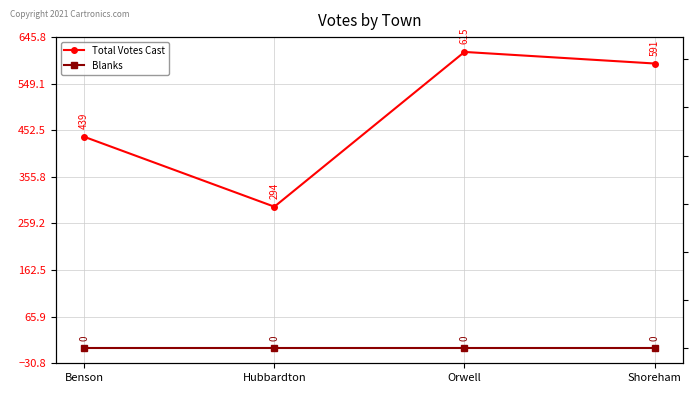

How many data points in Total Votes Cast are above 591?

1